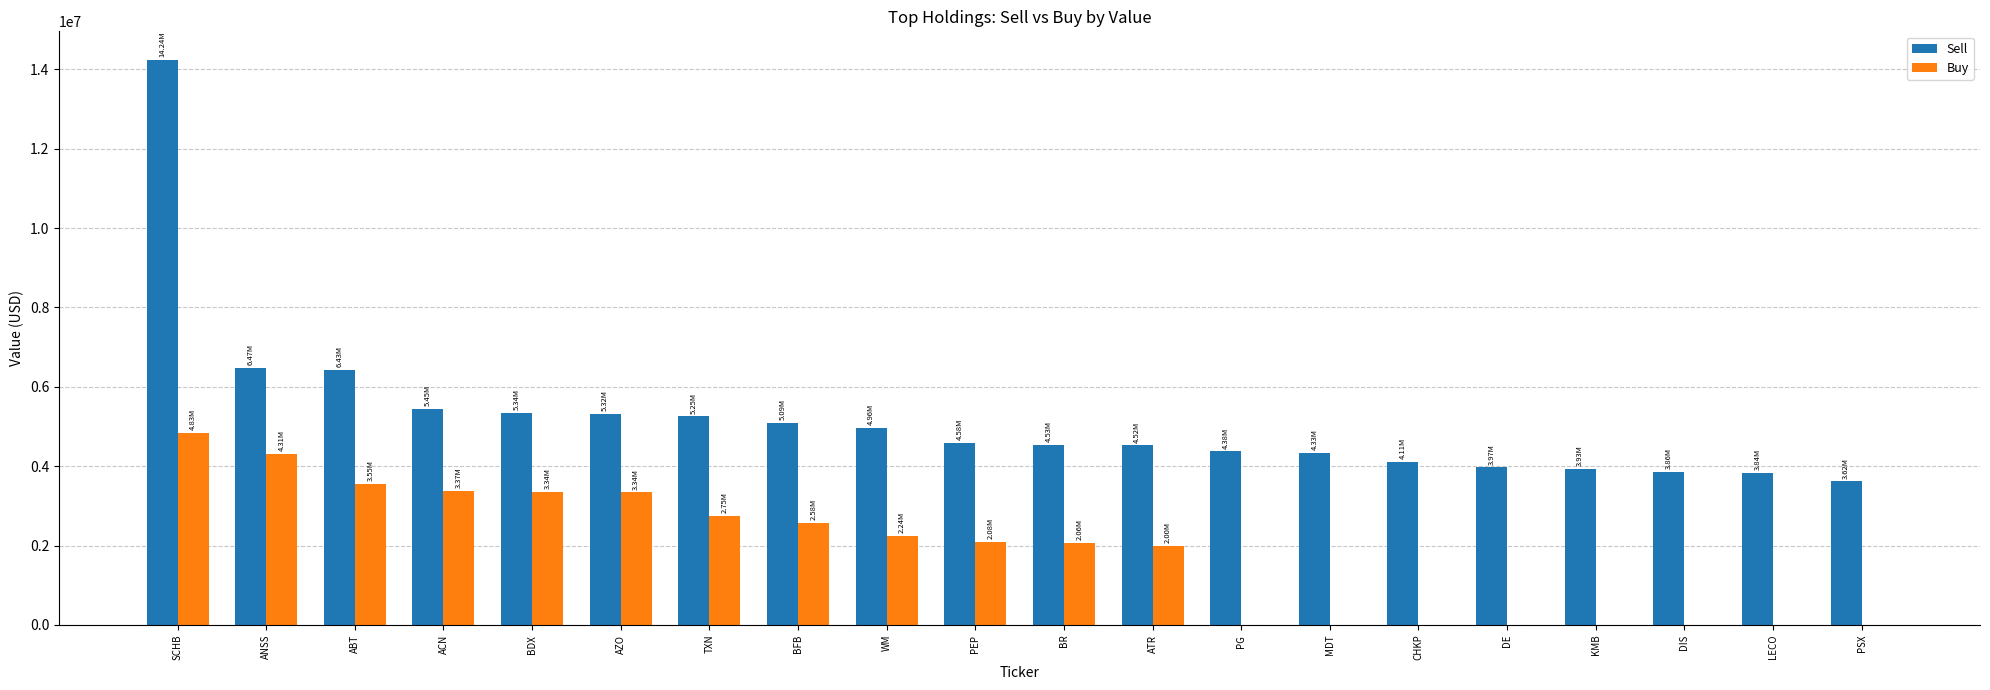

What is the sum of the Buy values at TXN and LECO?

2749000